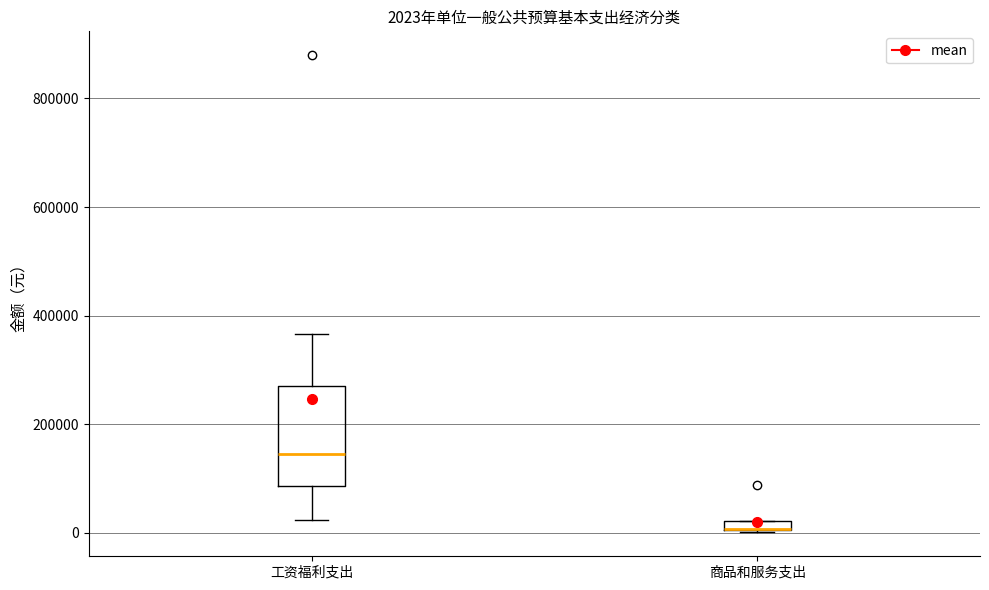

Which box is the tallest, from its lower edge to its upper edge?

工资福利支出